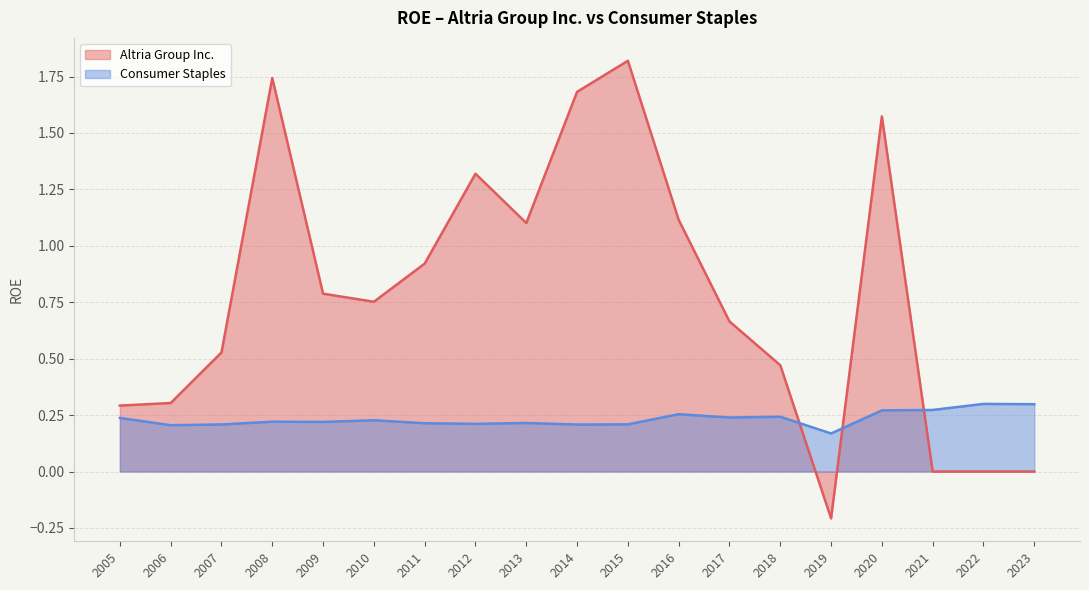

What are all the series names shown in the legend?

Altria Group Inc., Consumer Staples